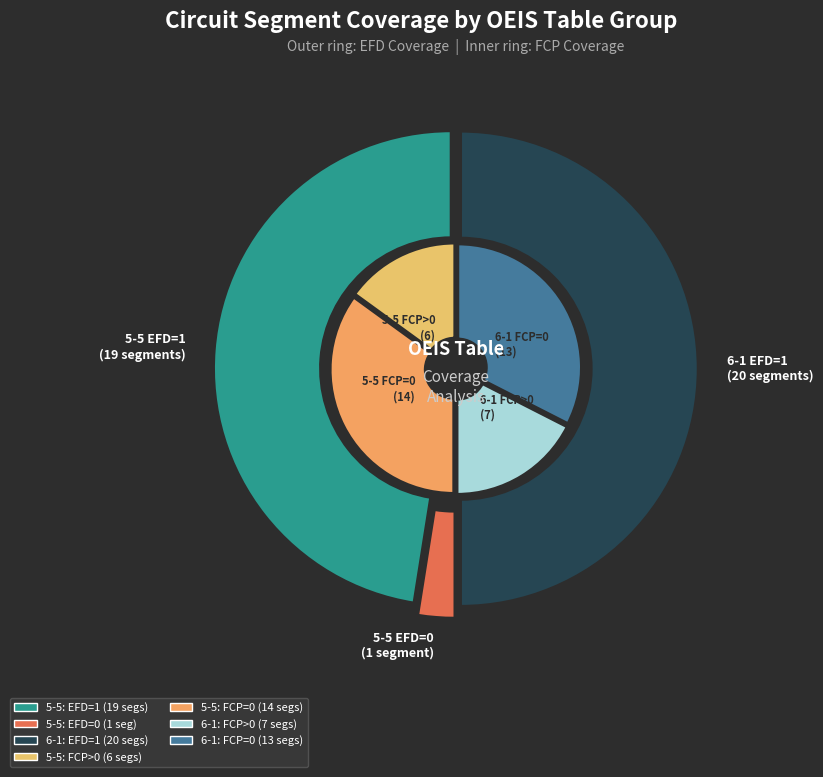

Is it true that 24 is 1% of the pie?

False